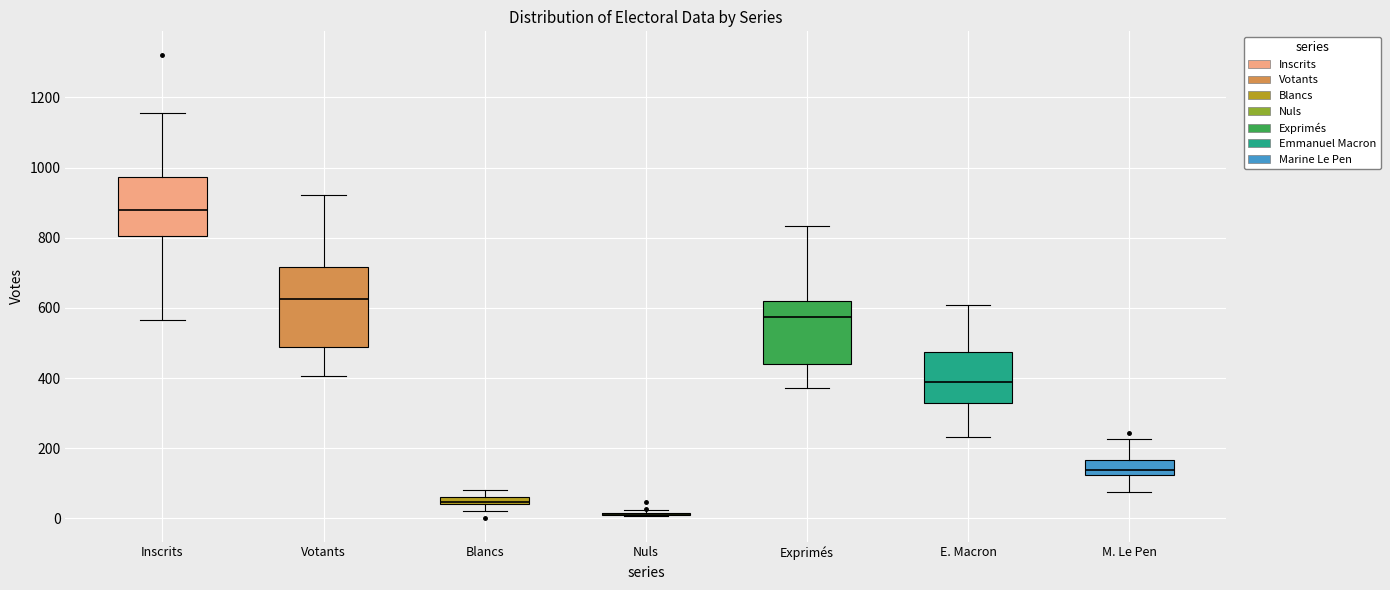

Where is the lower edge of the box for Exprimés on the y-axis? The values are not printed on the chart, so give them approximately, as read against the axis.

440